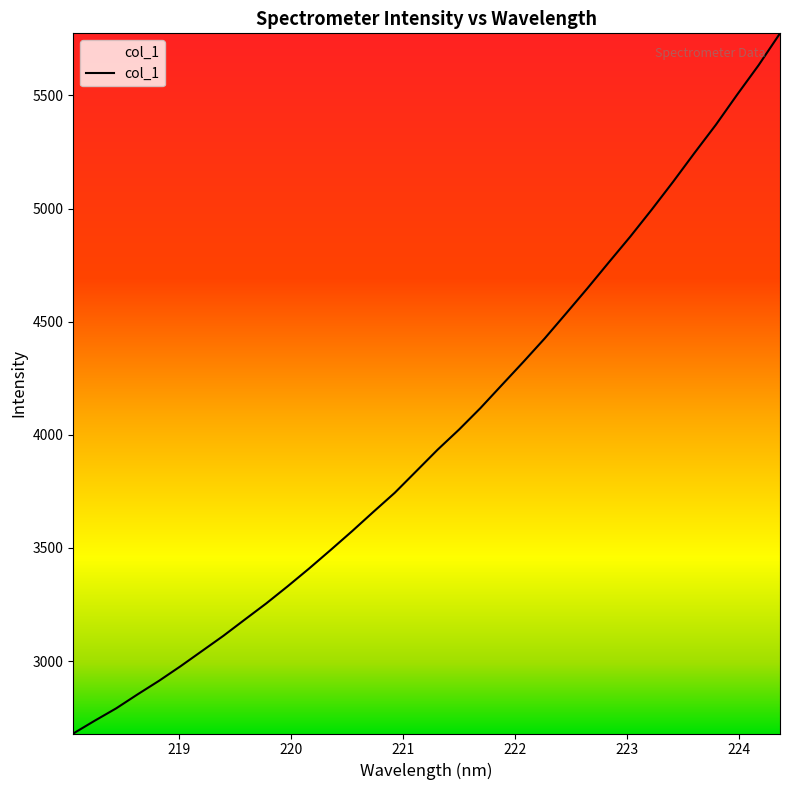

What is the maximum value shown in the chart?

5774.7